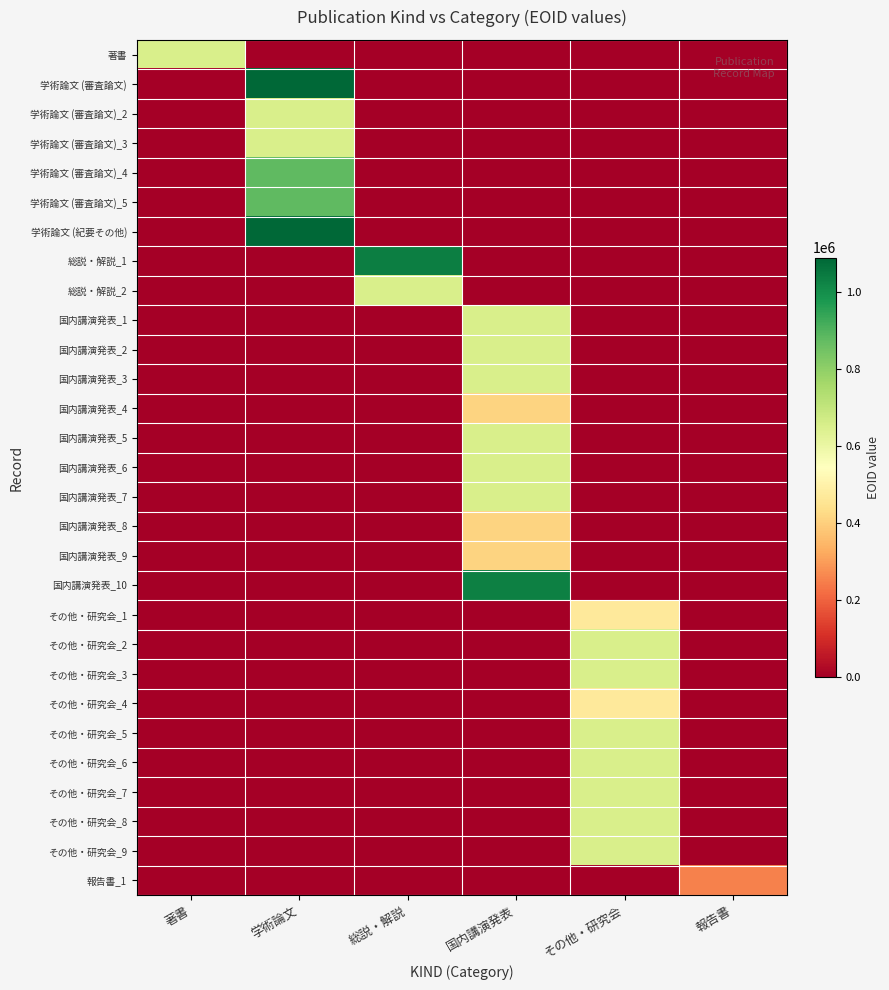

Reading left to right, transcribe all the data shown in this chart.

著書: 著書=652919	学術論文=0	総説・解説=0	国内講演発表=0	その他・研究会=0	報告書=0
学術論文 (審査論文): 著書=0	学術論文=1087996	総説・解説=0	国内講演発表=0	その他・研究会=0	報告書=0
学術論文 (審査論文)_2: 著書=0	学術論文=652917	総説・解説=0	国内講演発表=0	その他・研究会=0	報告書=0
学術論文 (審査論文)_3: 著書=0	学術論文=652918	総説・解説=0	国内講演発表=0	その他・研究会=0	報告書=0
学術論文 (審査論文)_4: 著書=0	学術論文=878429	総説・解説=0	国内講演発表=0	その他・研究会=0	報告書=0
学術論文 (審査論文)_5: 著書=0	学術論文=879126	総説・解説=0	国内講演発表=0	その他・研究会=0	報告書=0
学術論文 (紀要その他): 著書=0	学術論文=1088156	総説・解説=0	国内講演発表=0	その他・研究会=0	報告書=0
総説・解説_1: 著書=0	学術論文=0	総説・解説=1036904	国内講演発表=0	その他・研究会=0	報告書=0
総説・解説_2: 著書=0	学術論文=0	総説・解説=652922	国内講演発表=0	その他・研究会=0	報告書=0
国内講演発表_1: 著書=0	学術論文=0	総説・解説=0	国内講演発表=652916	その他・研究会=0	報告書=0
国内講演発表_2: 著書=0	学術論文=0	総説・解説=0	国内講演発表=653187	その他・研究会=0	報告書=0
国内講演発表_3: 著書=0	学術論文=0	総説・解説=0	国内講演発表=653188	その他・研究会=0	報告書=0
国内講演発表_4: 著書=0	学術論文=0	総説・解説=0	国内講演発表=409642	その他・研究会=0	報告書=0
国内講演発表_5: 著書=0	学術論文=0	総説・解説=0	国内講演発表=653189	その他・研究会=0	報告書=0
国内講演発表_6: 著書=0	学術論文=0	総説・解説=0	国内講演発表=653190	その他・研究会=0	報告書=0
国内講演発表_7: 著書=0	学術論文=0	総説・解説=0	国内講演発表=652945	その他・研究会=0	報告書=0
国内講演発表_8: 著書=0	学術論文=0	総説・解説=0	国内講演発表=409644	その他・研究会=0	報告書=0
国内講演発表_9: 著書=0	学術論文=0	総説・解説=0	国内講演発表=409645	その他・研究会=0	報告書=0
国内講演発表_10: 著書=0	学術論文=0	総説・解説=0	国内講演発表=1029615	その他・研究会=0	報告書=0
その他・研究会_1: 著書=0	学術論文=0	総説・解説=0	国内講演発表=0	その他・研究会=470580	報告書=0
その他・研究会_2: 著書=0	学術論文=0	総説・解説=0	国内講演発表=0	その他・研究会=652920	報告書=0
その他・研究会_3: 著書=0	学術論文=0	総説・解説=0	国内講演発表=0	その他・研究会=652921	報告書=0
その他・研究会_4: 著書=0	学術論文=0	総説・解説=0	国内講演発表=0	その他・研究会=470588	報告書=0
その他・研究会_5: 著書=0	学術論文=0	総説・解説=0	国内講演発表=0	その他・研究会=652942	報告書=0
その他・研究会_6: 著書=0	学術論文=0	総説・解説=0	国内講演発表=0	その他・研究会=652943	報告書=0
その他・研究会_7: 著書=0	学術論文=0	総説・解説=0	国内講演発表=0	その他・研究会=652944	報告書=0
その他・研究会_8: 著書=0	学術論文=0	総説・解説=0	国内講演発表=0	その他・研究会=652946	報告書=0
その他・研究会_9: 著書=0	学術論文=0	総説・解説=0	国内講演発表=0	その他・研究会=652948	報告書=0
報告書_1: 著書=0	学術論文=0	総説・解説=0	国内講演発表=0	その他・研究会=0	報告書=250889